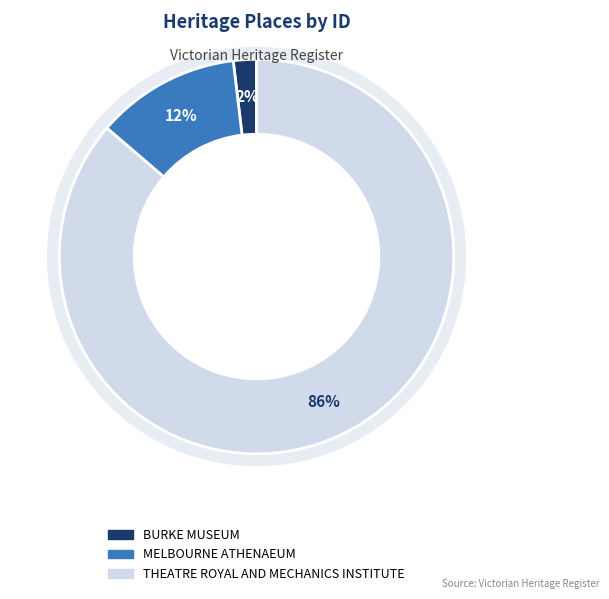

Which slice is the smallest?

BURKE MUSEUM